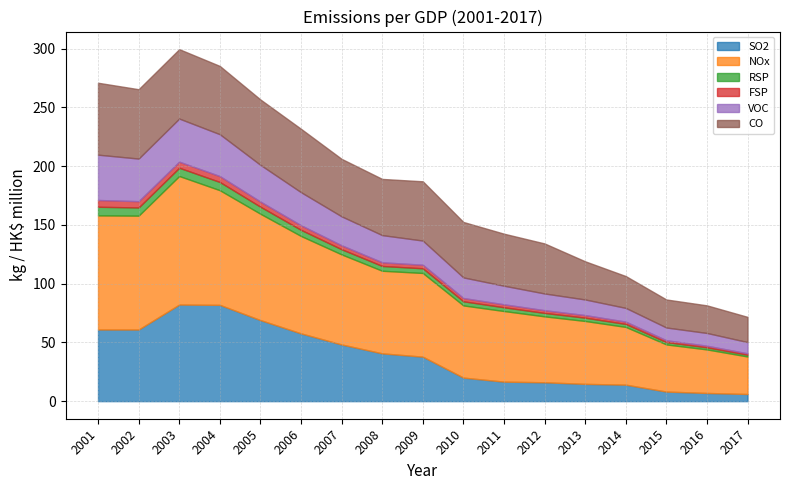

How many lines are shown in the chart?

6